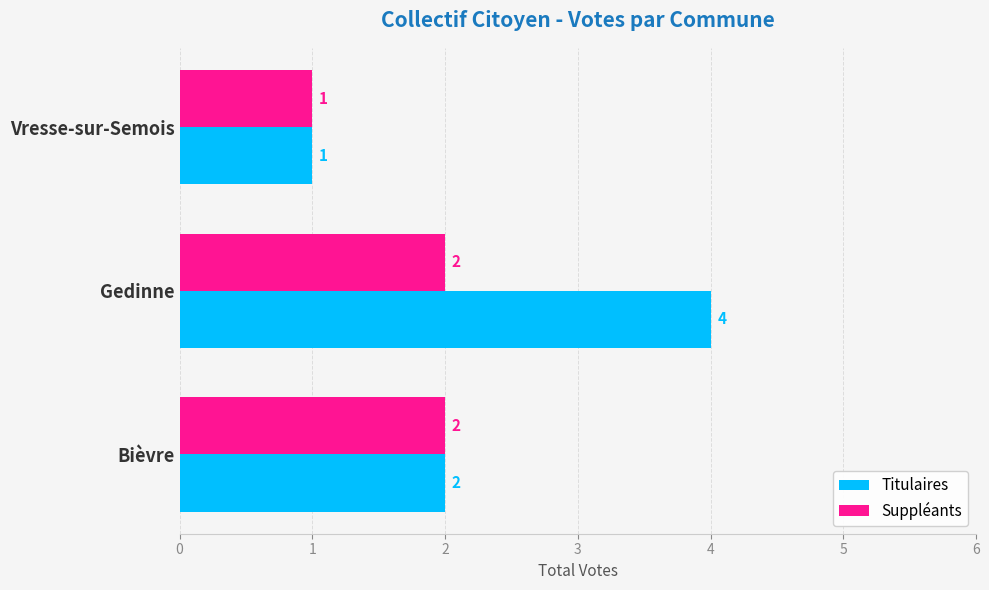

Is it true that Suppléants equals 1 at Vresse-sur-Semois?

True